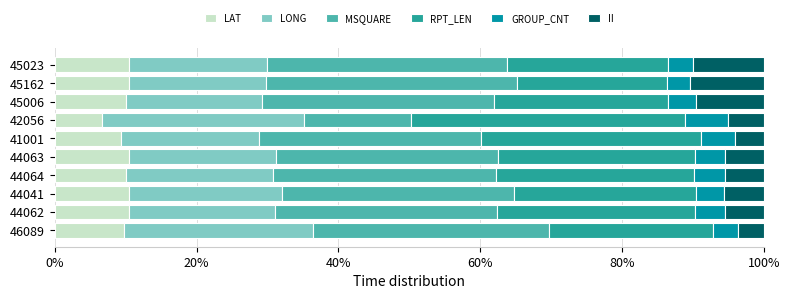

What is the difference between the maximum and minimum values in the LAT series?

3.9